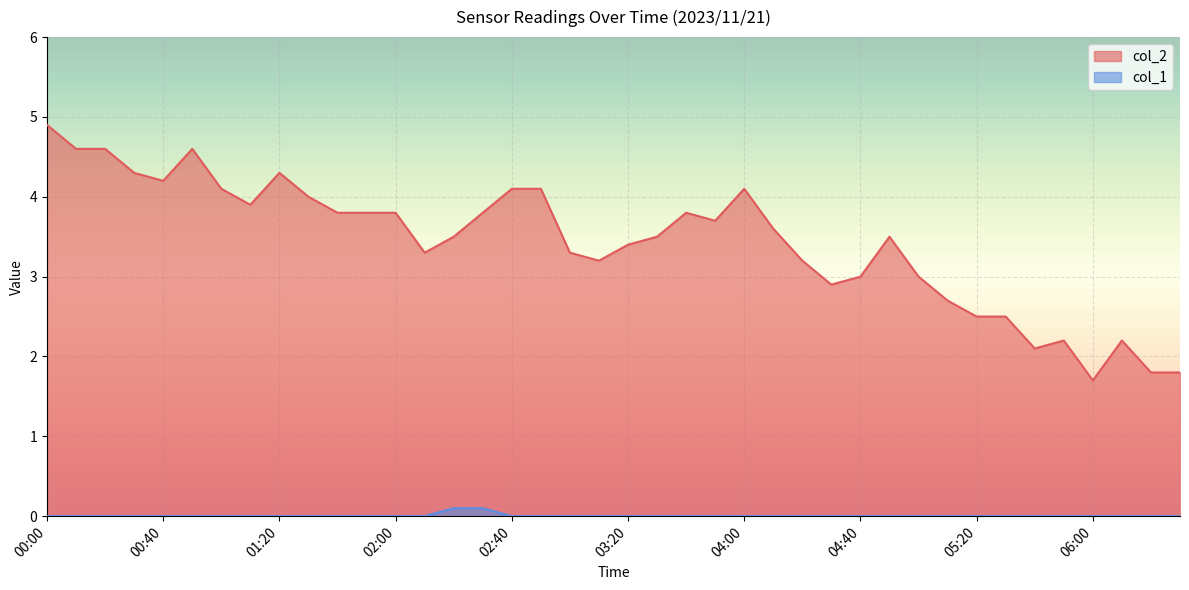

How many data points does each series have?

40